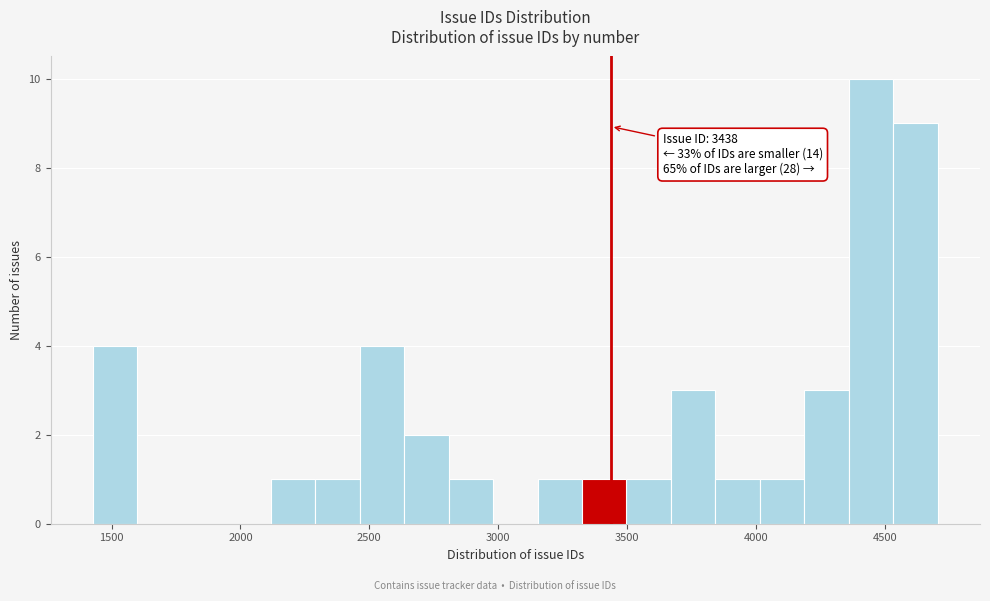

Around what value on the x-axis is the tallest bar? Give the approximate position of its centre, as read against the axis.

4450